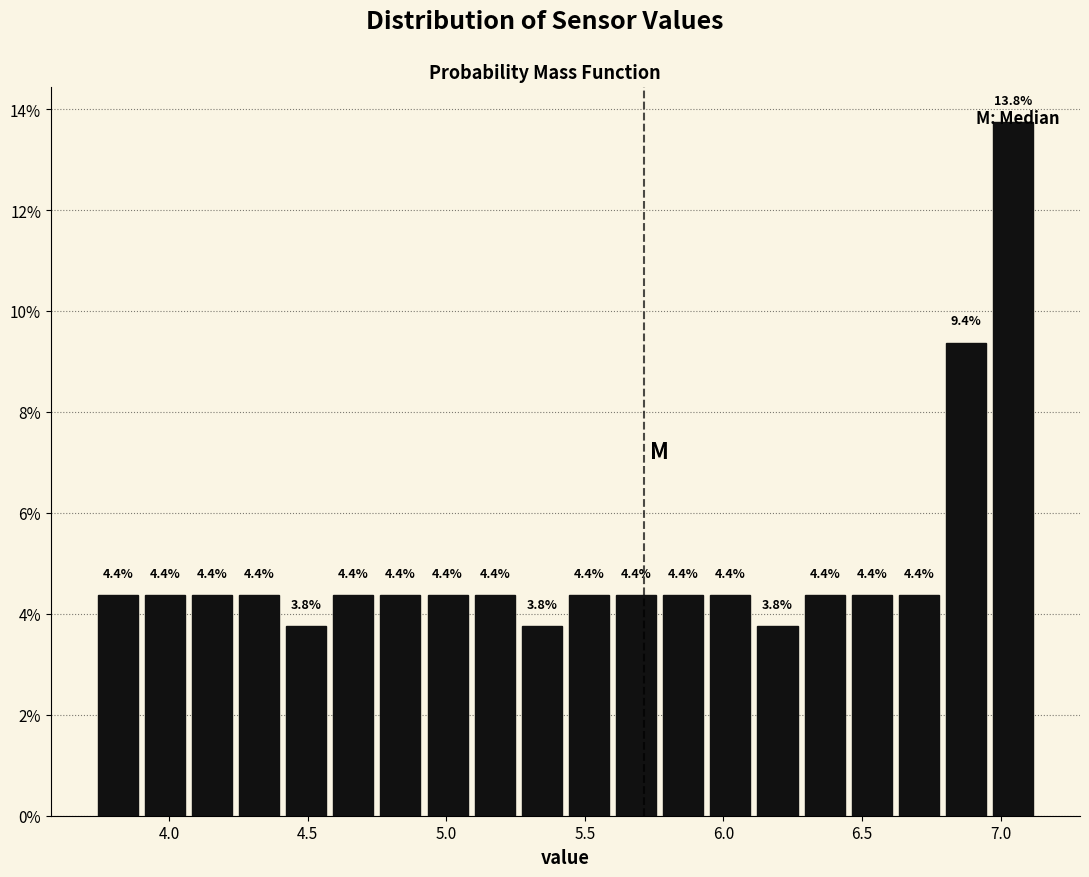

Read against the x-axis, roughly where is the centre of the tallest bar?

7.05